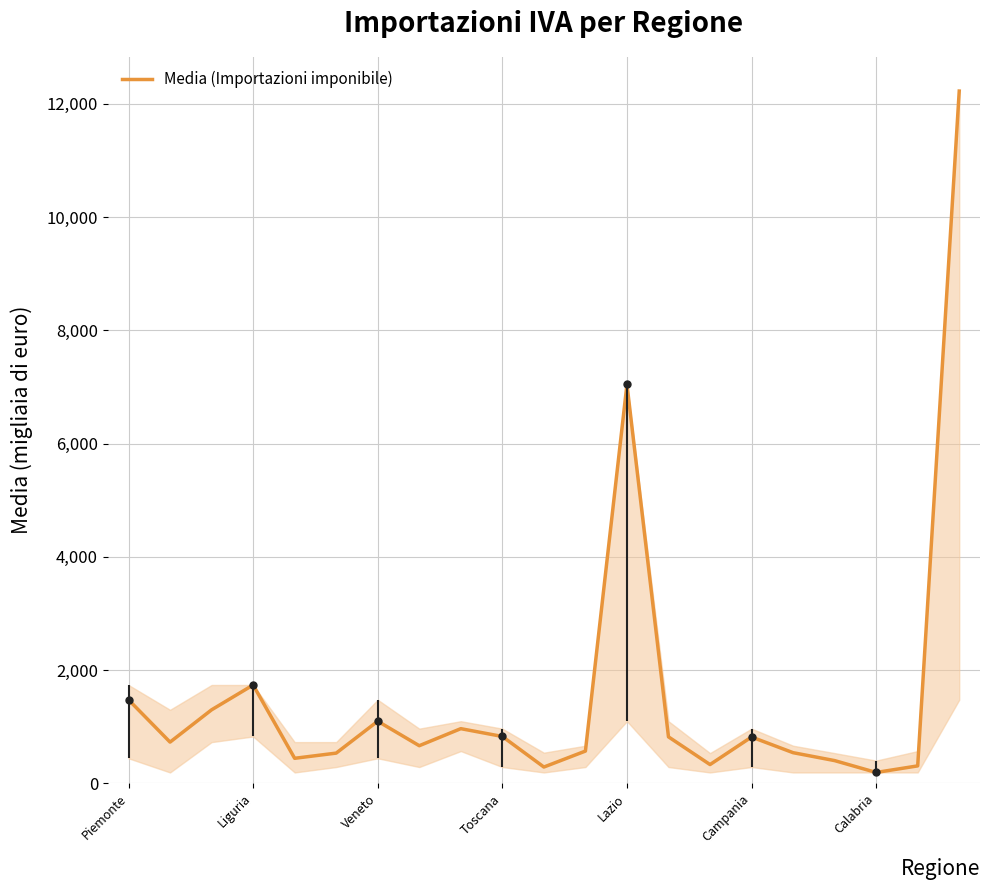

What is the greatest value displayed?

12226.1